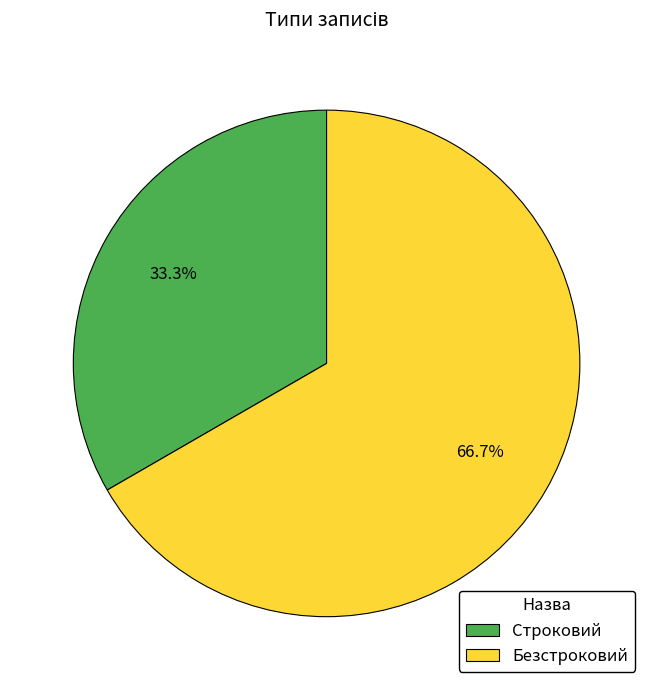

To the nearest percent, what percentage of the pie is Строковий?

33%